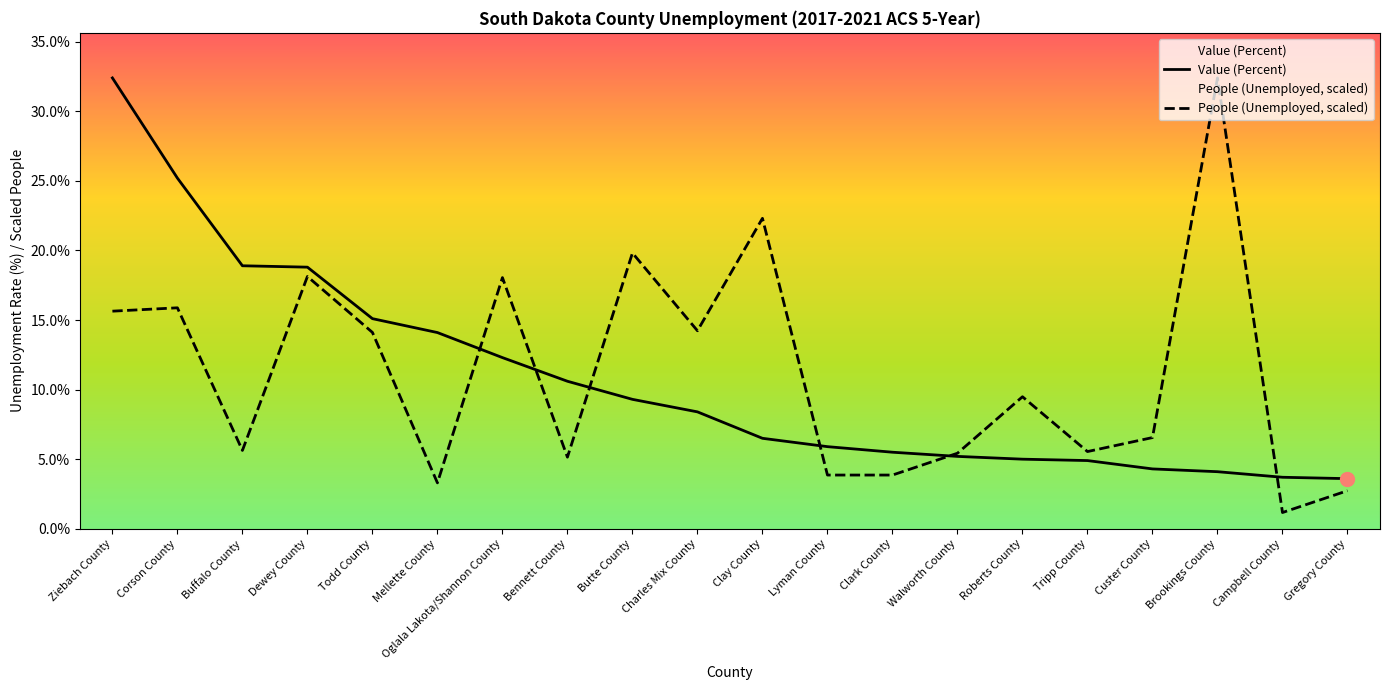

Is it true that Value (Percent) equals 7.5 at Roberts County?

False